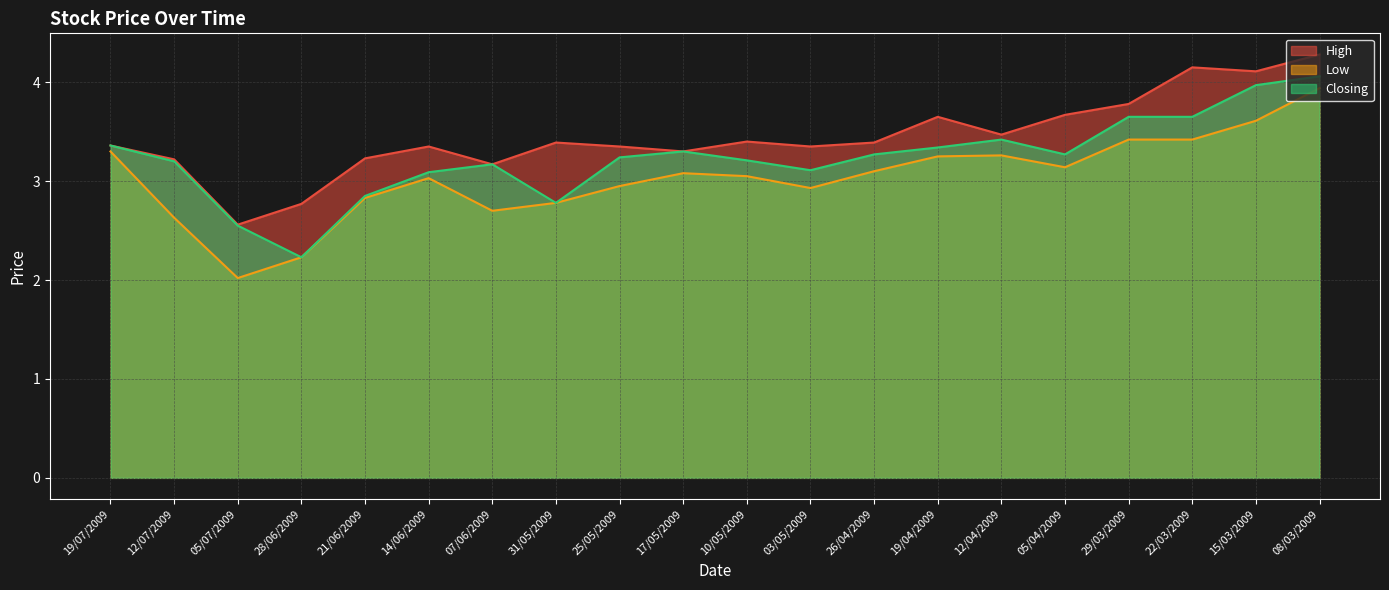

How many values in the Low series exceed 3?

12